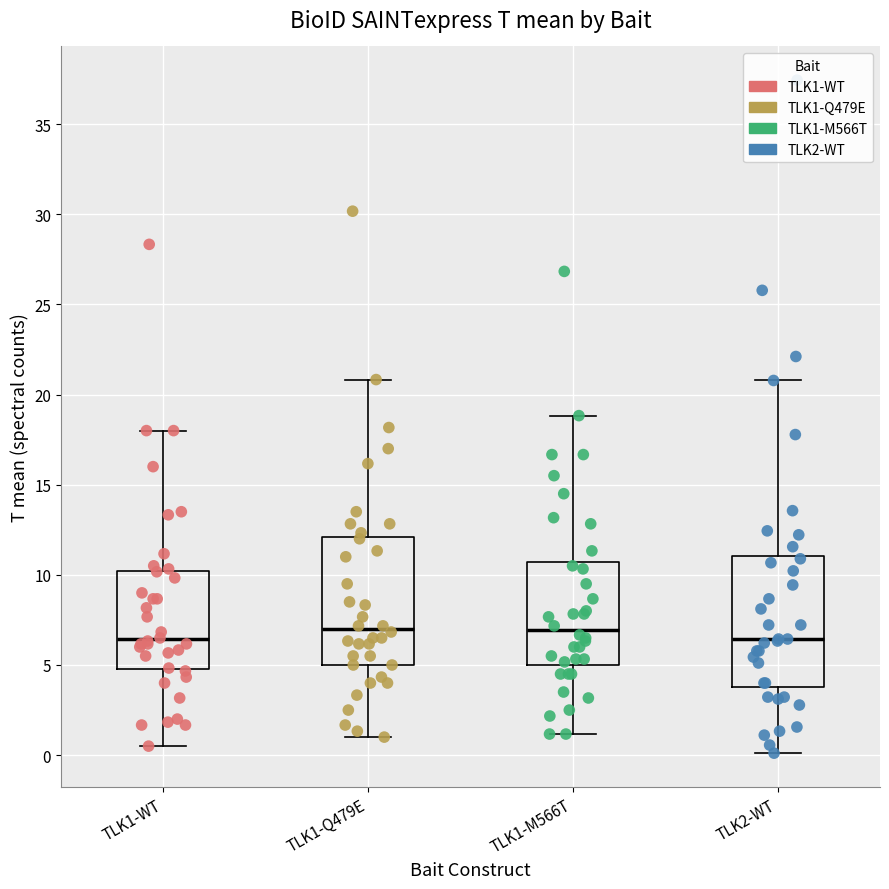

Where does the lower whisker of the box for TLK2-WT end on the y-axis? The values are not printed on the chart, so give them approximately, as read against the axis.

0.0